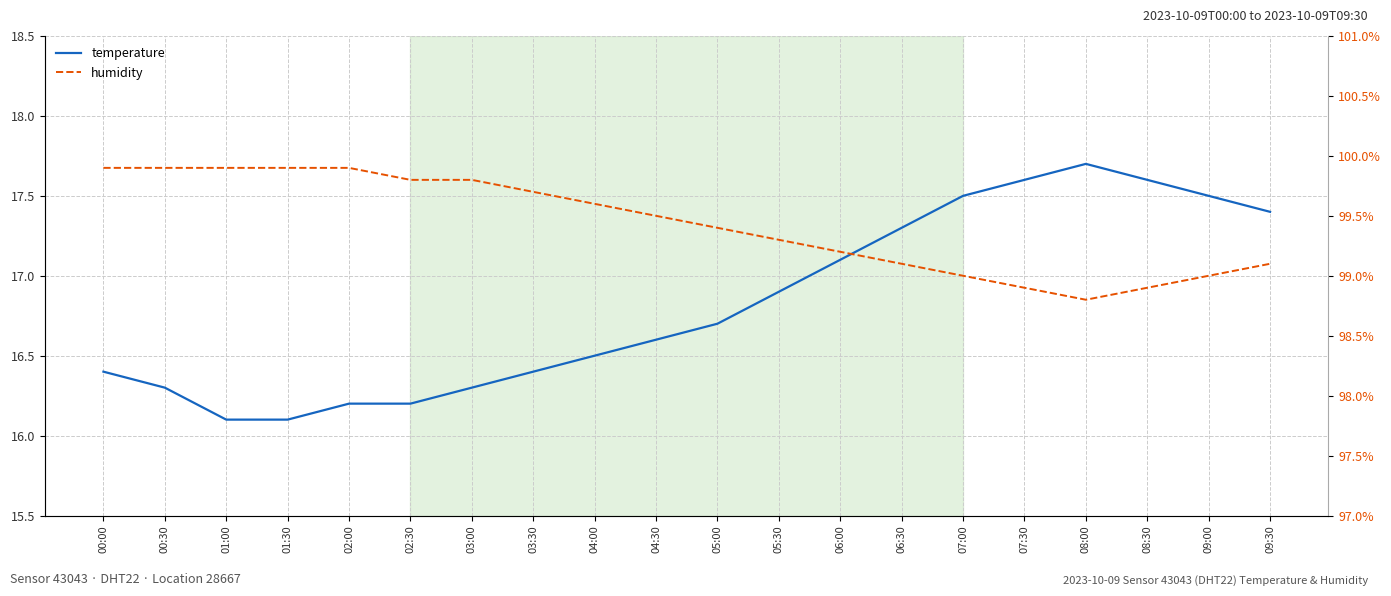

At which category does humidity reach its first local valley?

08:00